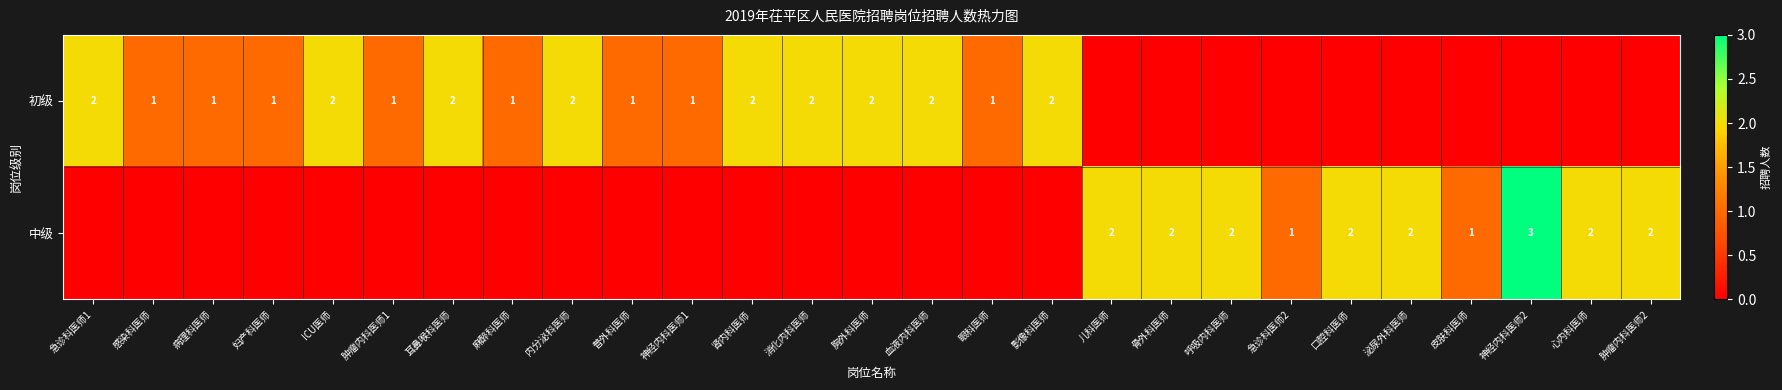

The value of 初级 at 耳鼻喉科医师 is 2. True or false?

True